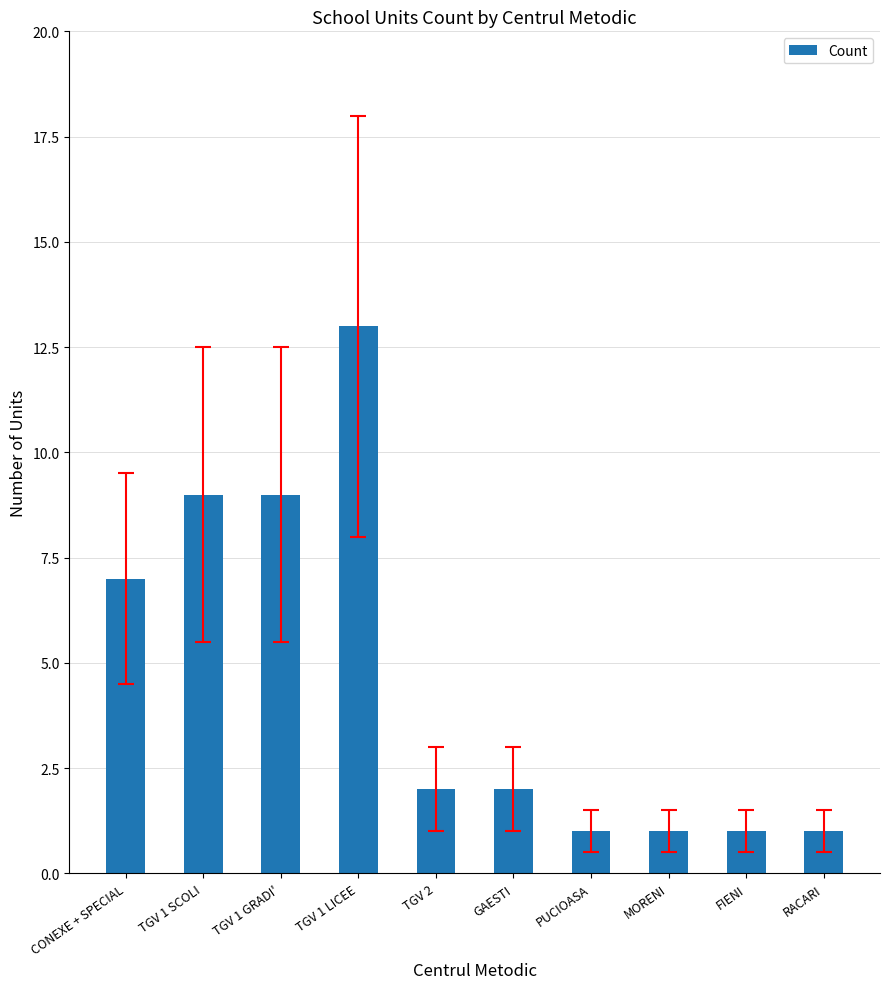

Reading left to right, transcribe all the data shown in this chart.

CONEXE + SPECIAL=7	TGV 1 SCOLI=9	TGV 1 GRADI'=9	TGV 1 LICEE=13	TGV 2=2	GAESTI=2	PUCIOASA=1	MORENI=1	FIENI=1	RACARI=1